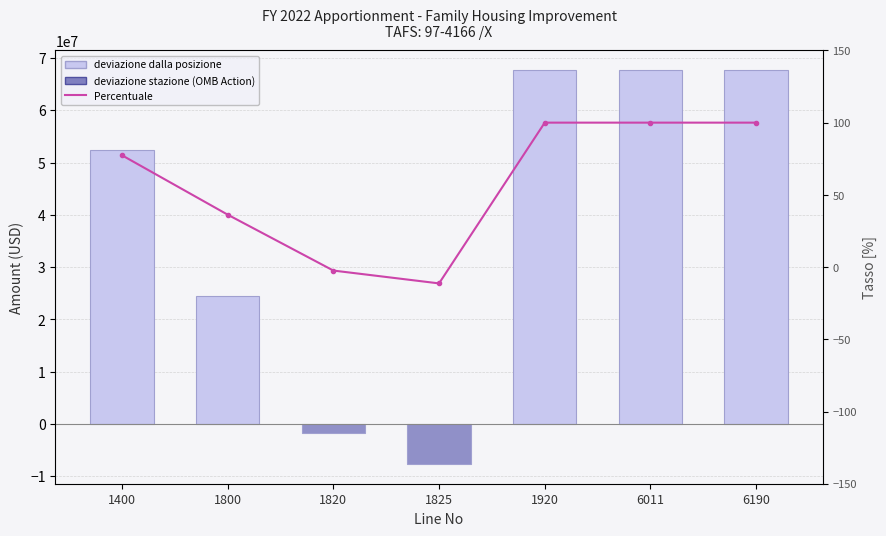

What is the spread (max minus min) of values at 1825?

7650860.7